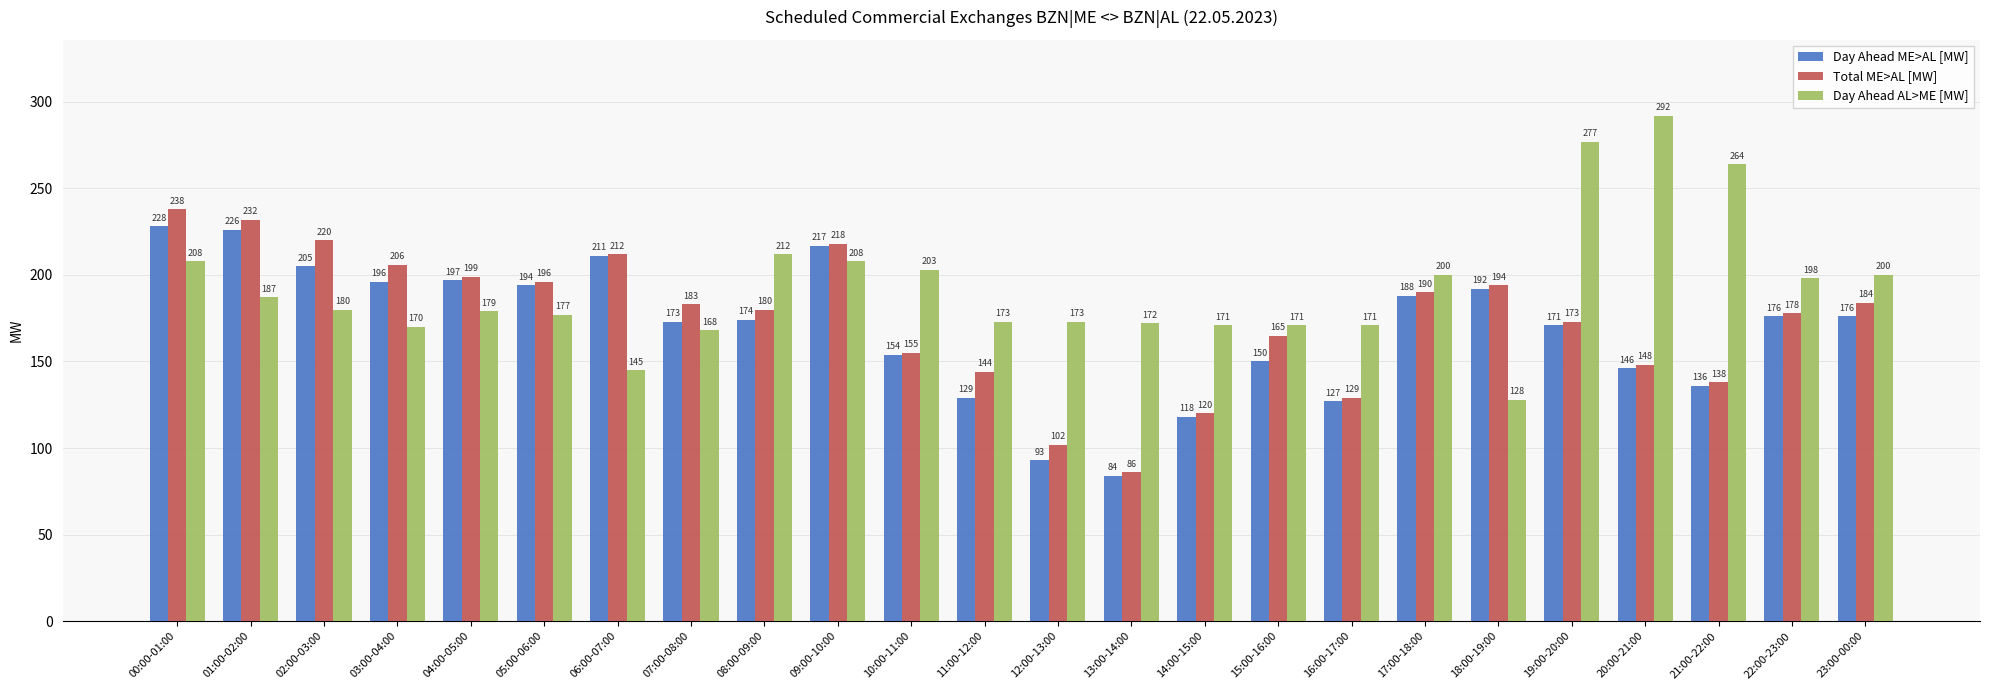

Which series has the widest spread of values?

Day Ahead AL>ME [MW]